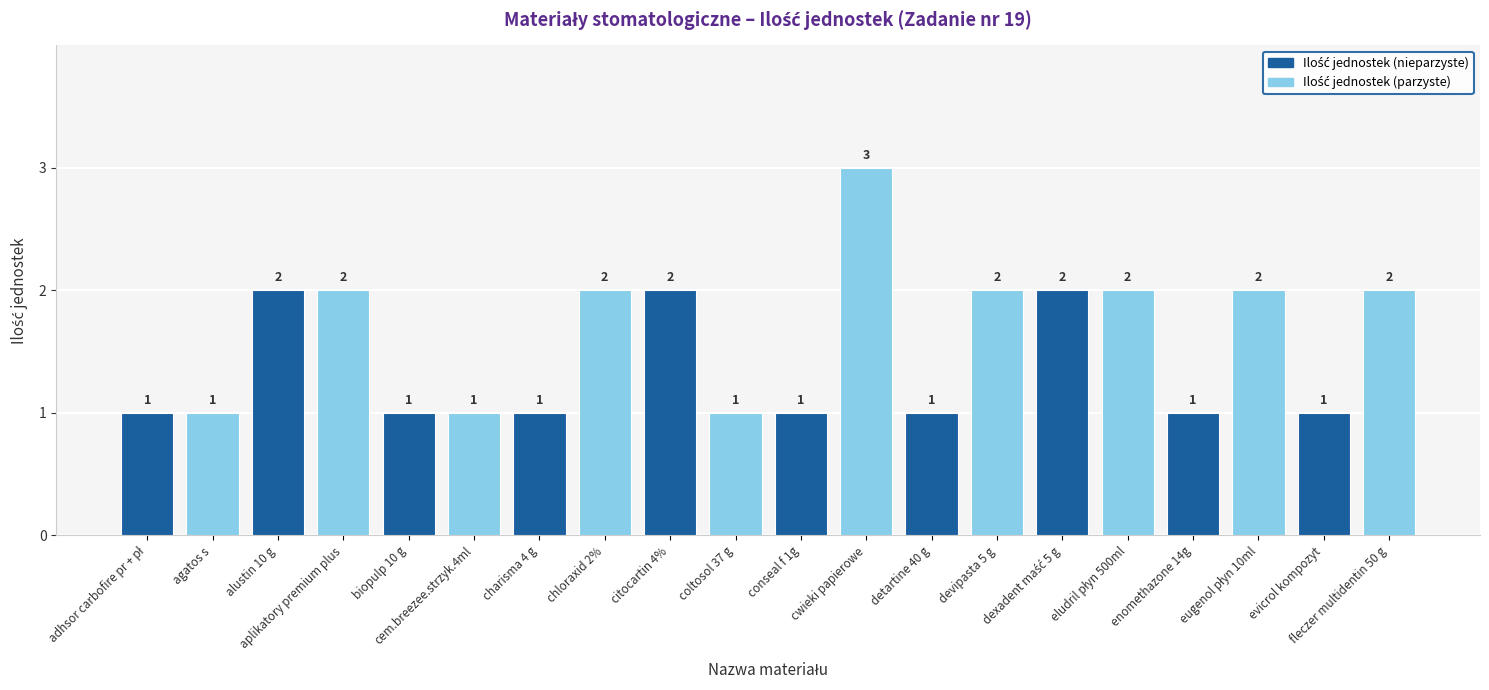

What is the value of the 8th bar from the left?

2